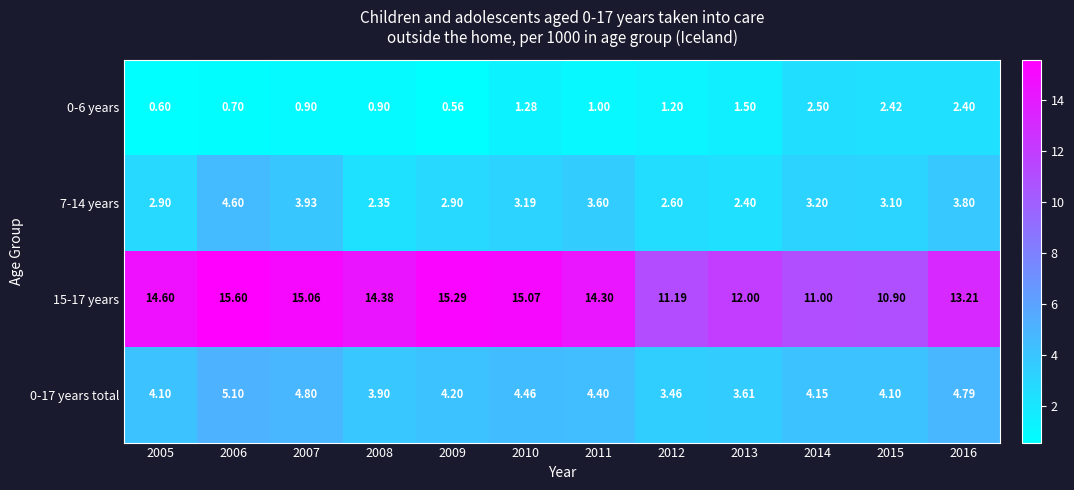

Is the value of 15-17 years at 2006 greater than the value of 0-6 years at 2015?

Yes